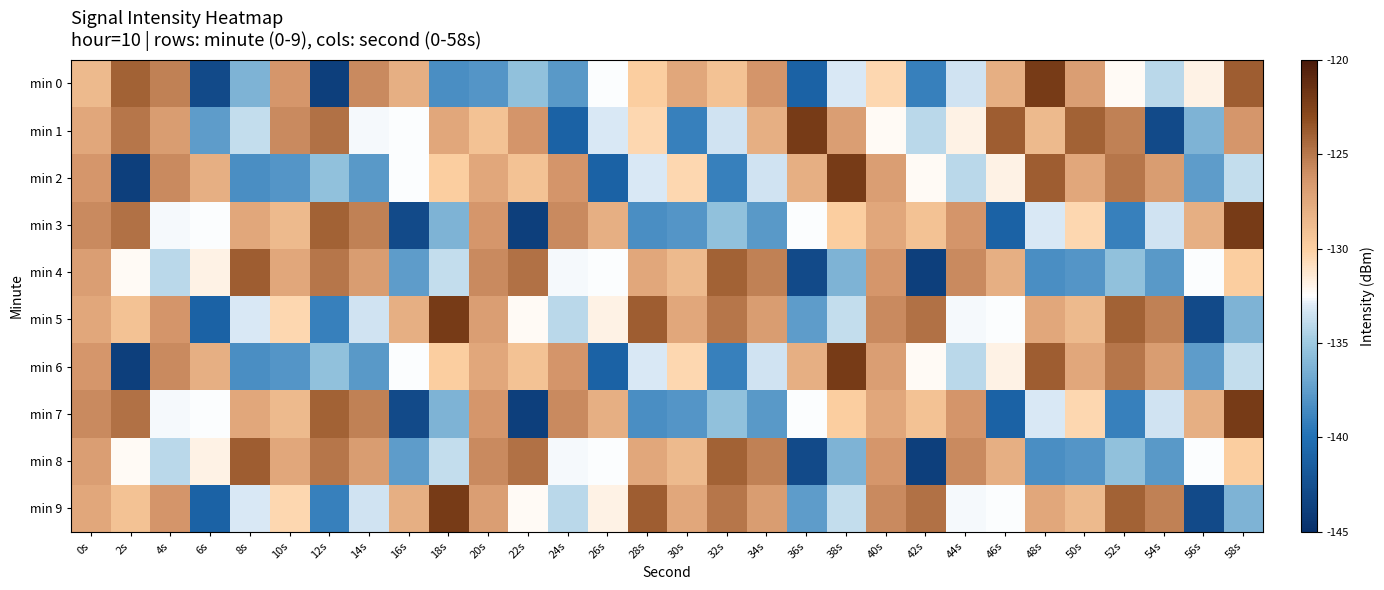

How many data points does each series have?

30